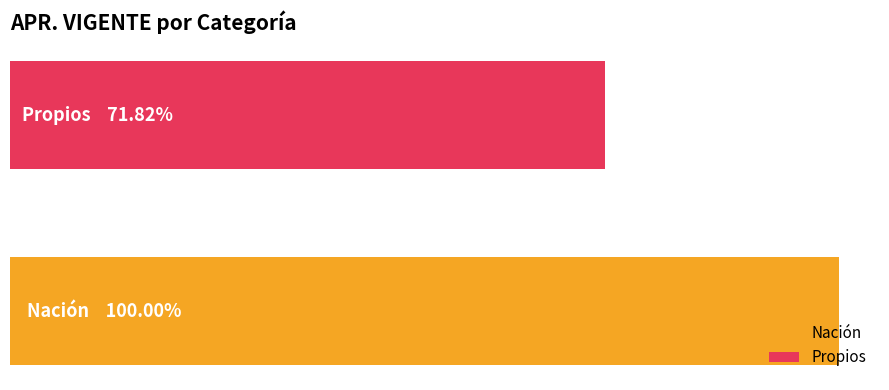

What are all the series names shown in the legend?

Nación, Propios